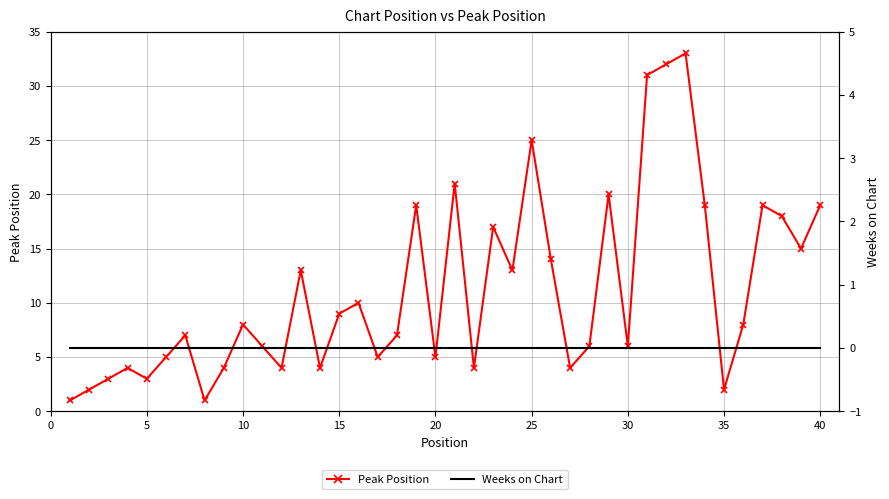

The value of Weeks on Chart at 5 is 0. True or false?

True